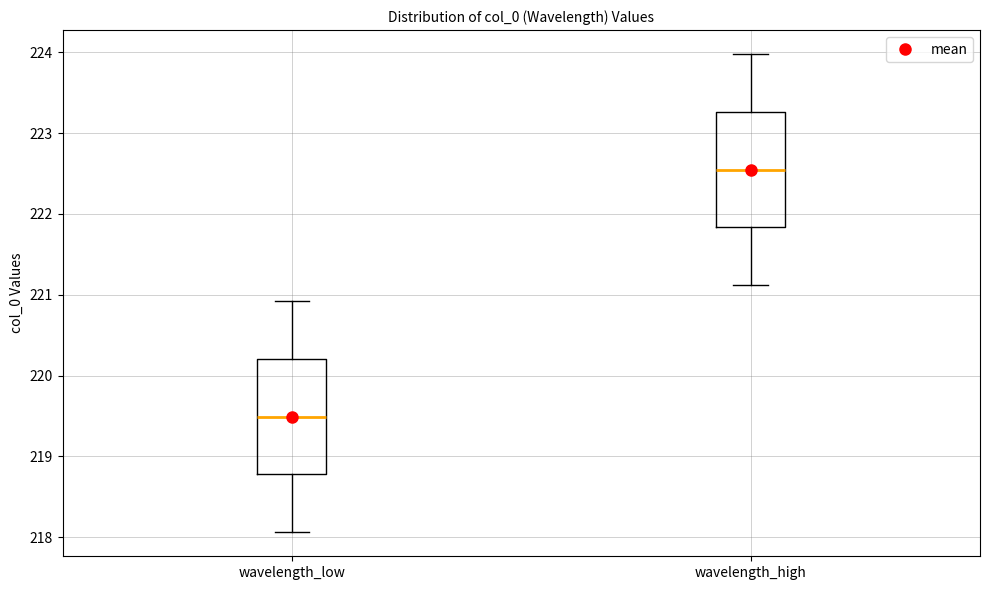

Where does the median line of the box for wavelength_low sit on the y-axis? The values are not printed on the chart, so give them approximately, as read against the axis.

219.5